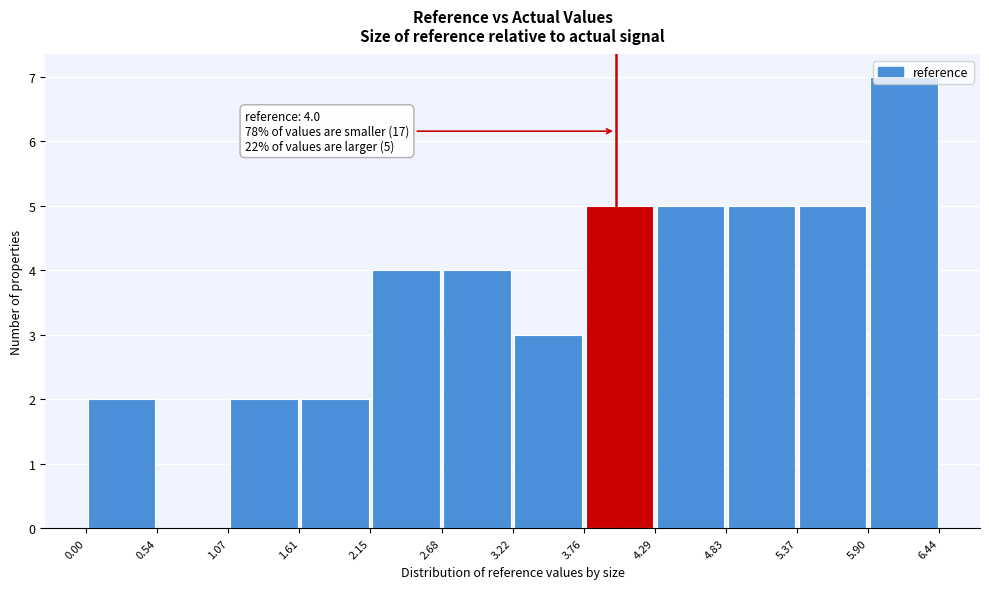

Over which range of the x-axis is the bar tallest?

5.90 to 6.44